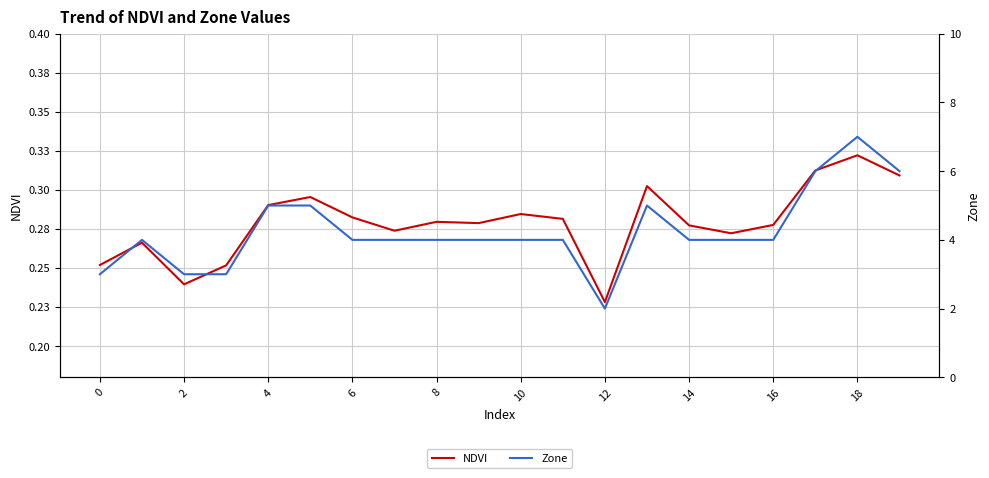

How many values in the Zone series exceed 4?

6